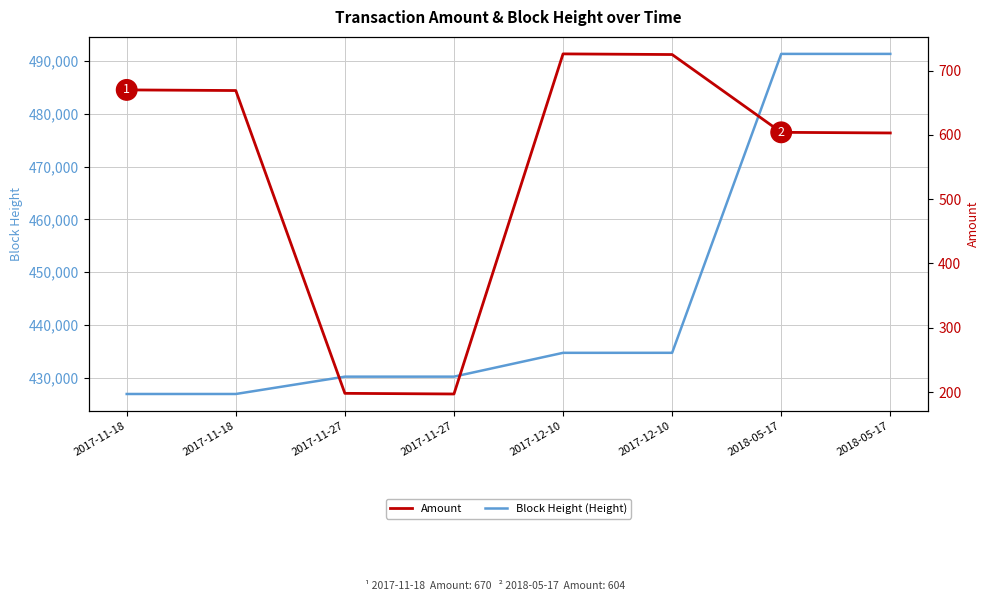

How many lines are shown in the chart?

2